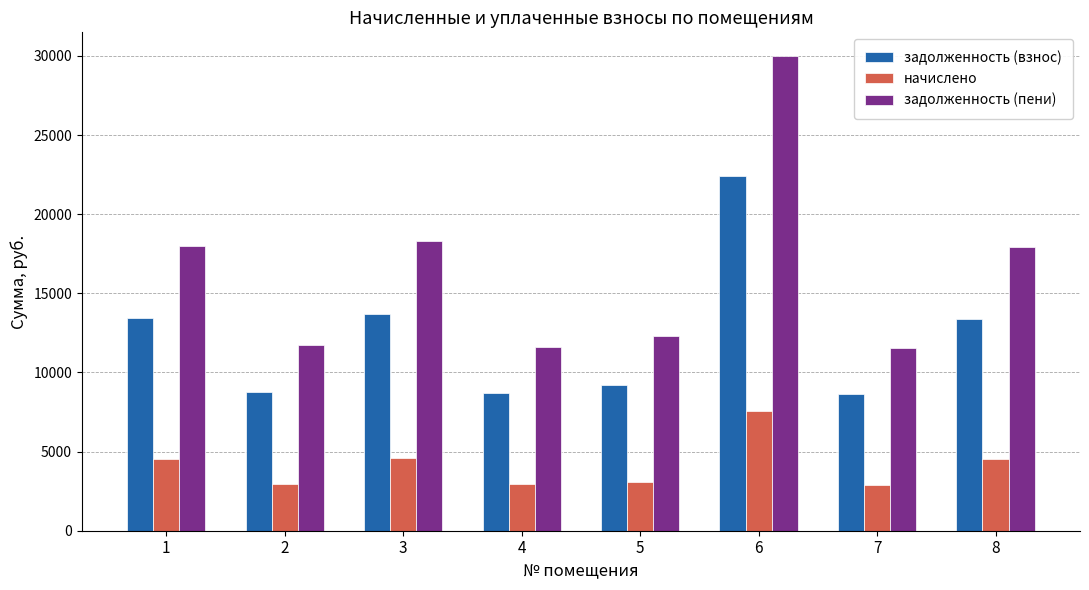

What is the difference between the second highest and second lowest values in the задолженность (взнос) series?

5011.2